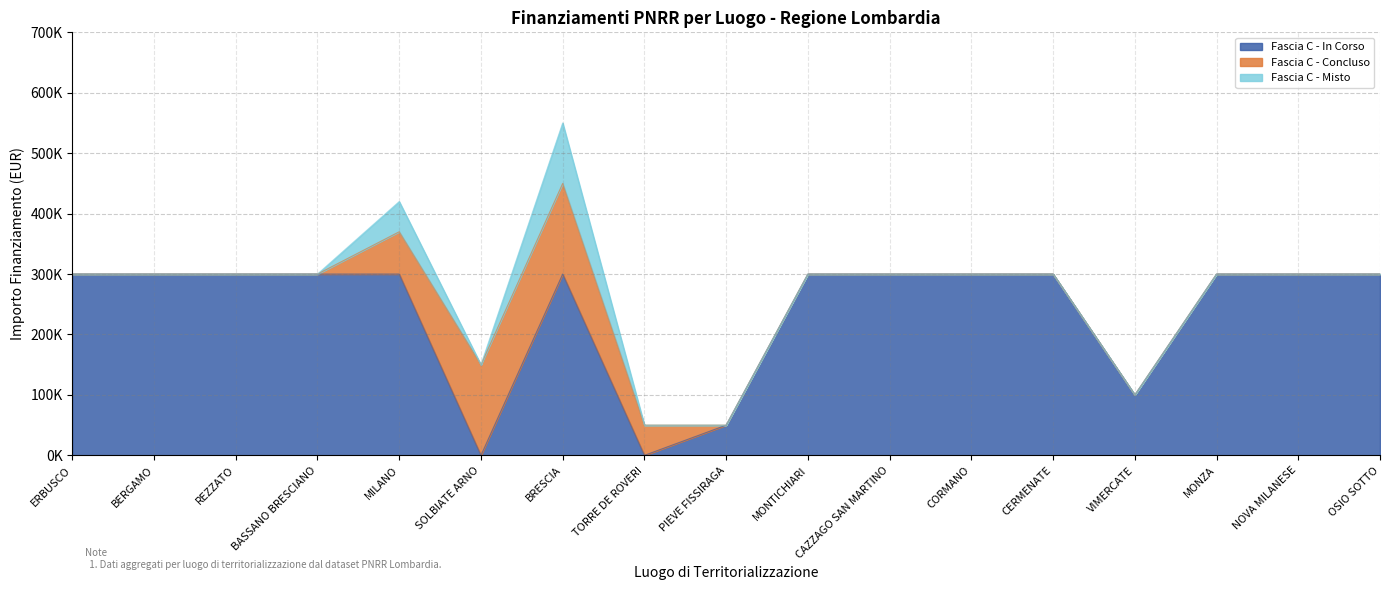

True or false: Sviluppo commercio elettronico and Transizione digitale cross at least once.

False